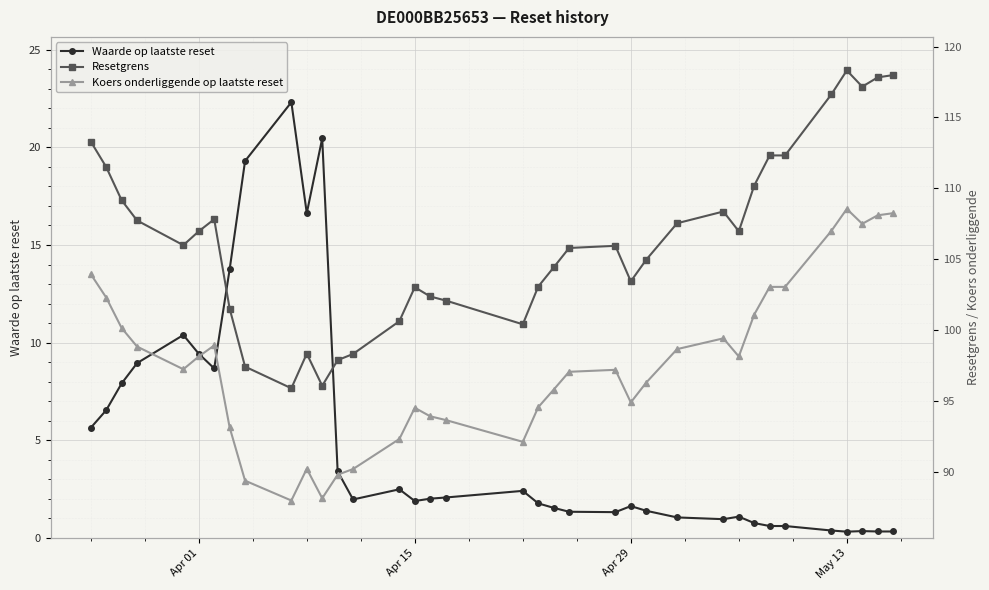

What is the label of the 16th point from the left?

Apr 15